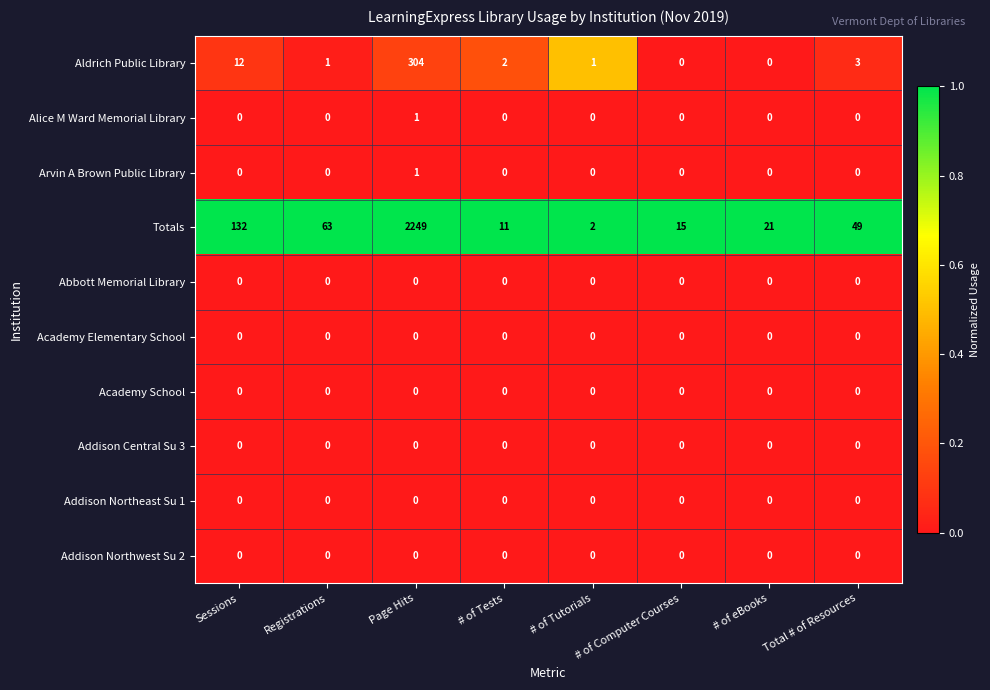

At how many categories does at least one series exceed 0?

8